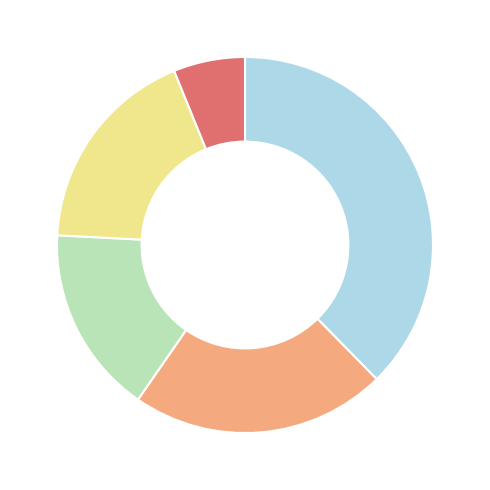

Is there a majority slice in this chart?

No